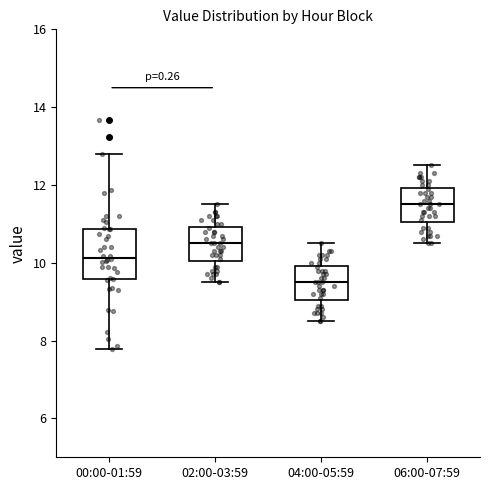

Reading left to right, transcribe this box plot: for each box, give where its median line is, the range the box spans, and where its two whiskers end, as read against the y-axis. The values are not printed on the chart, so give them approximately, as read against the axis.

00:00-01:59: median 10.2, box 9.6 to 10.8, whiskers 7.8 to 12.8
02:00-03:59: median 10.6, box 10.0 to 11.0, whiskers 9.6 to 11.6
04:00-05:59: median 9.6, box 9.0 to 10.0, whiskers 8.6 to 10.6
06:00-07:59: median 11.6, box 11.0 to 12.0, whiskers 10.6 to 12.6